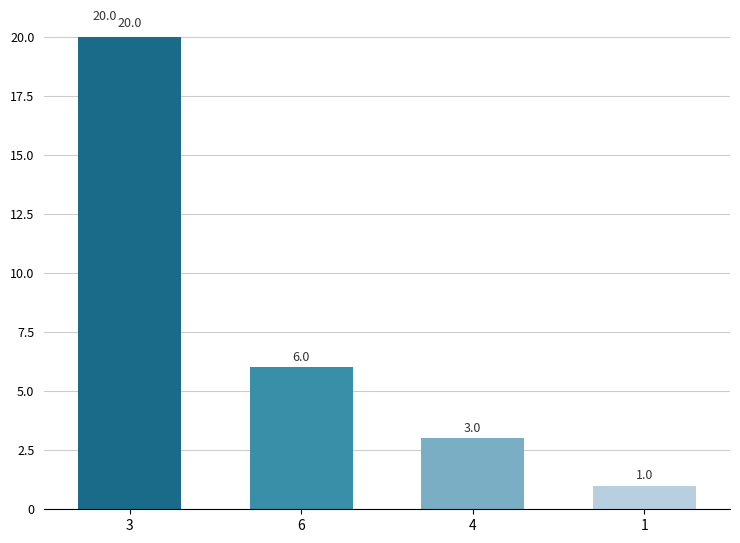

Does the chart contain stacked bars?

No